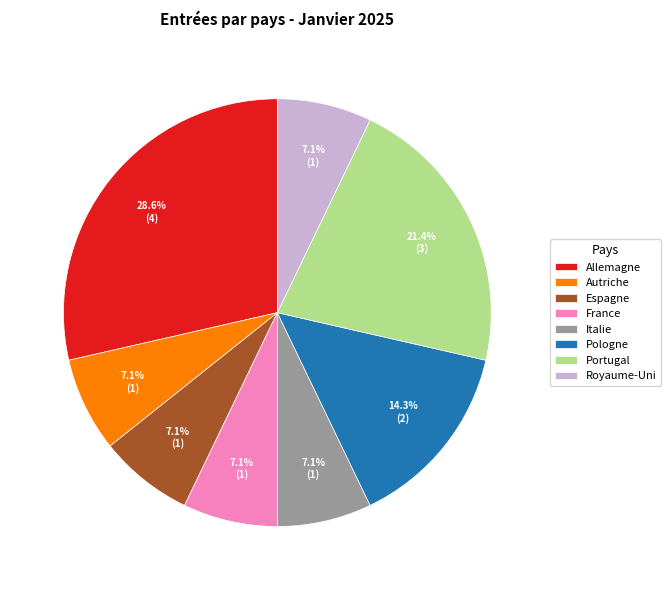

To the nearest percent, what portion does Autriche represent?

7%